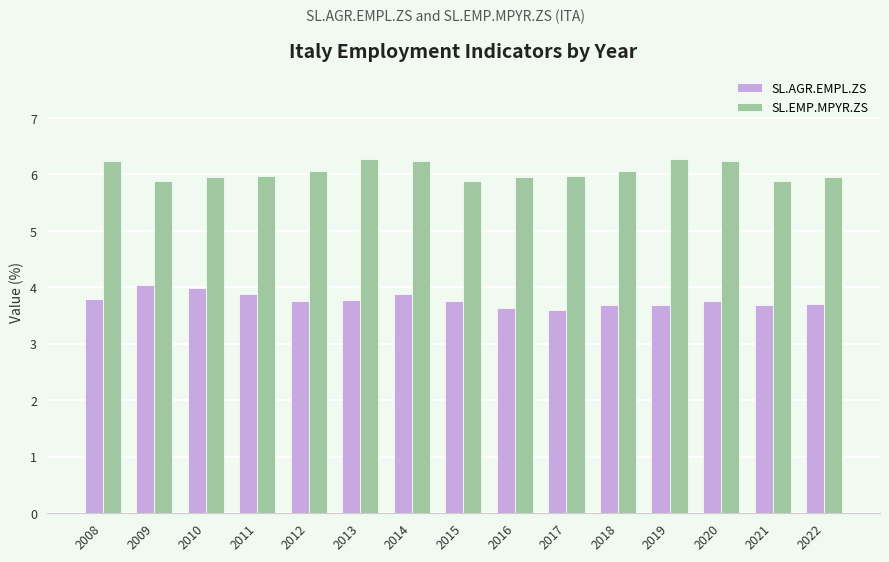

What is the total value across all series at 2011?

9.9